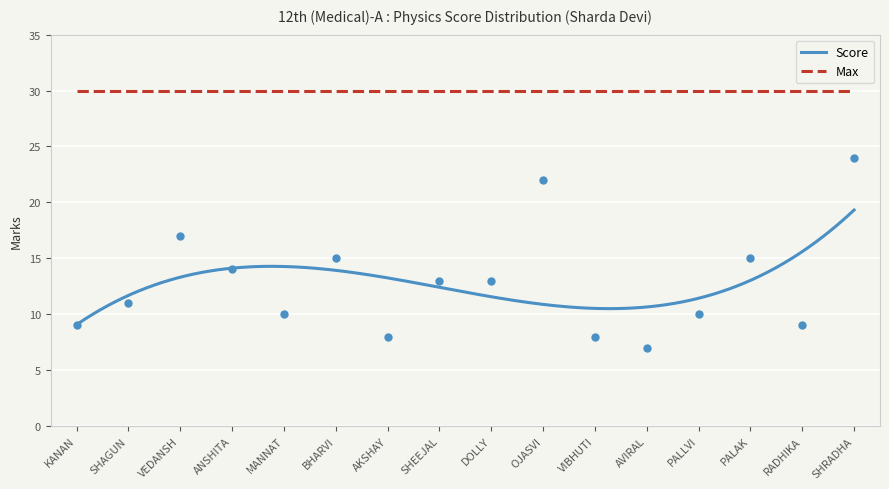

Reading left to right, list all the values displayed in this chart.

9	11	17	14	10	15	8	13	13	22	8	7	10	15	9	24